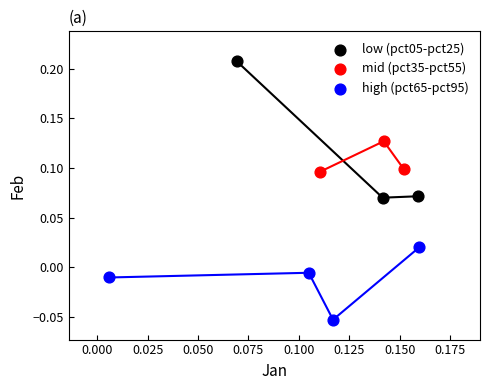

Which series has the largest Y range (max minus min)?

low (pct05-pct25)